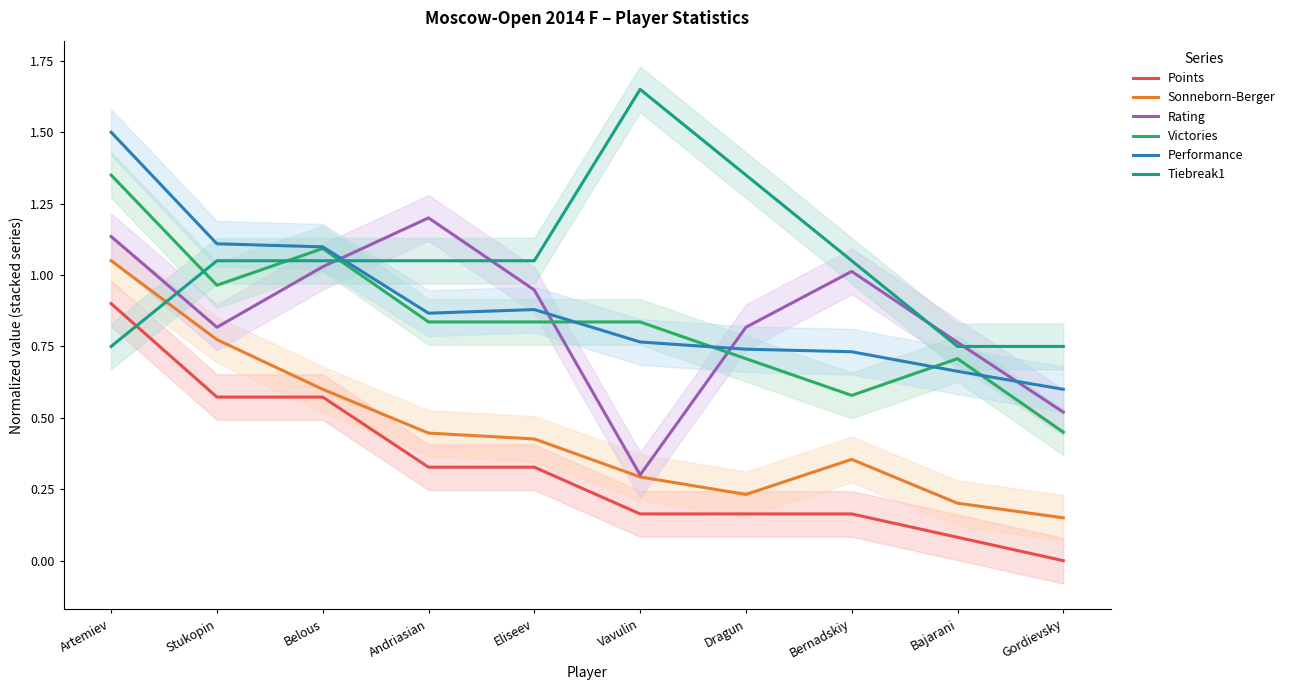

What position from the left is Belous?

3